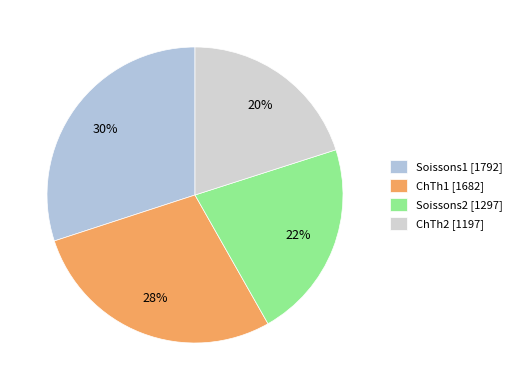

Count the number of slices in the pie.

4